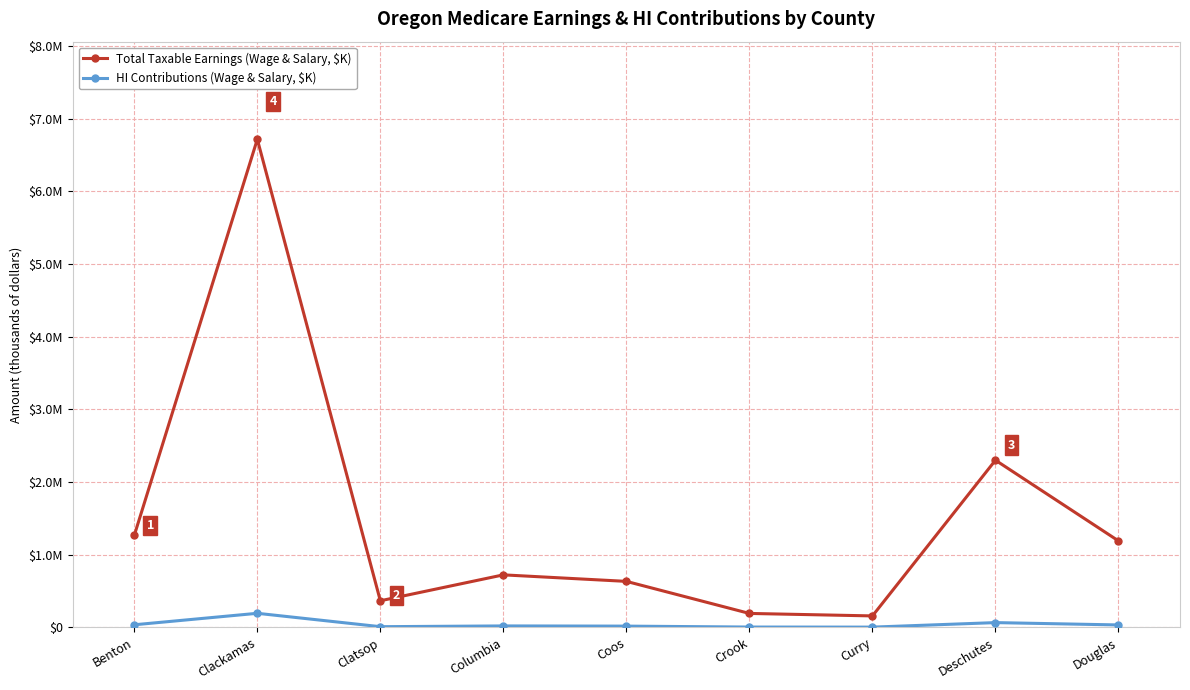

Is this an area chart (filled region under the line)?

No